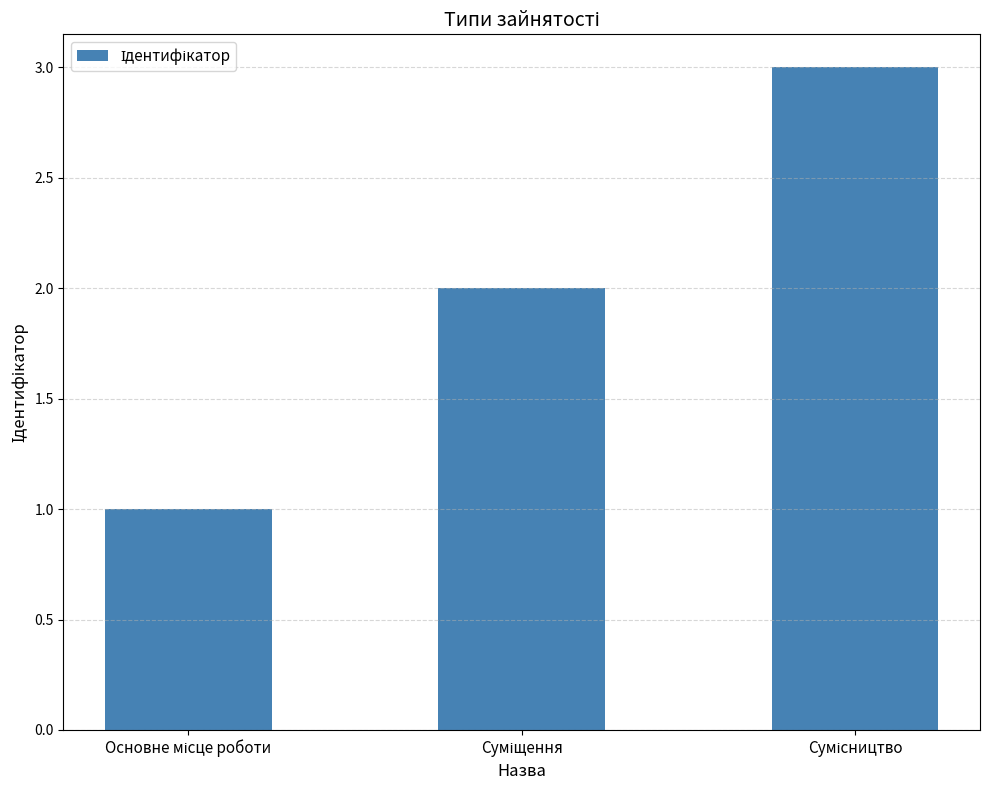

What is the greatest value displayed?

3